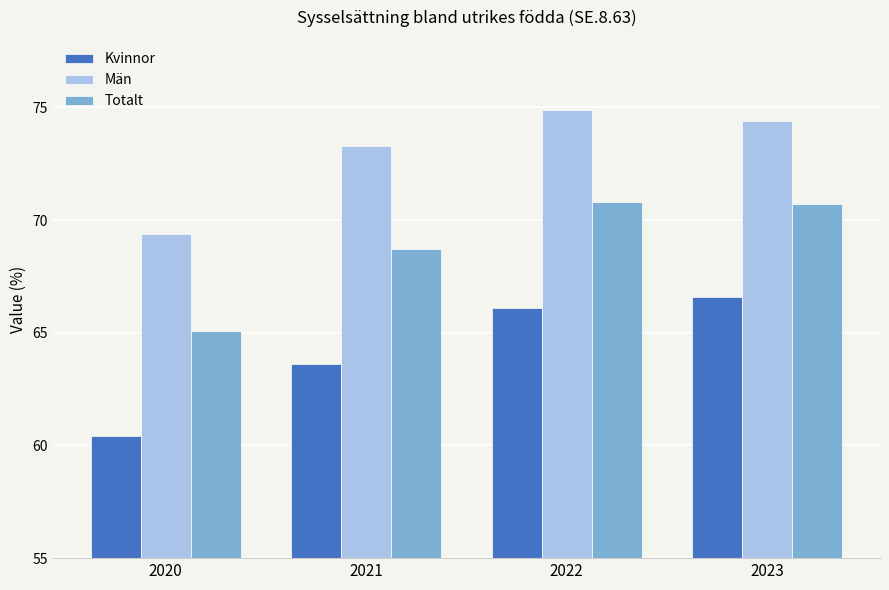

Which series has the largest range (max minus min)?

Kvinnor